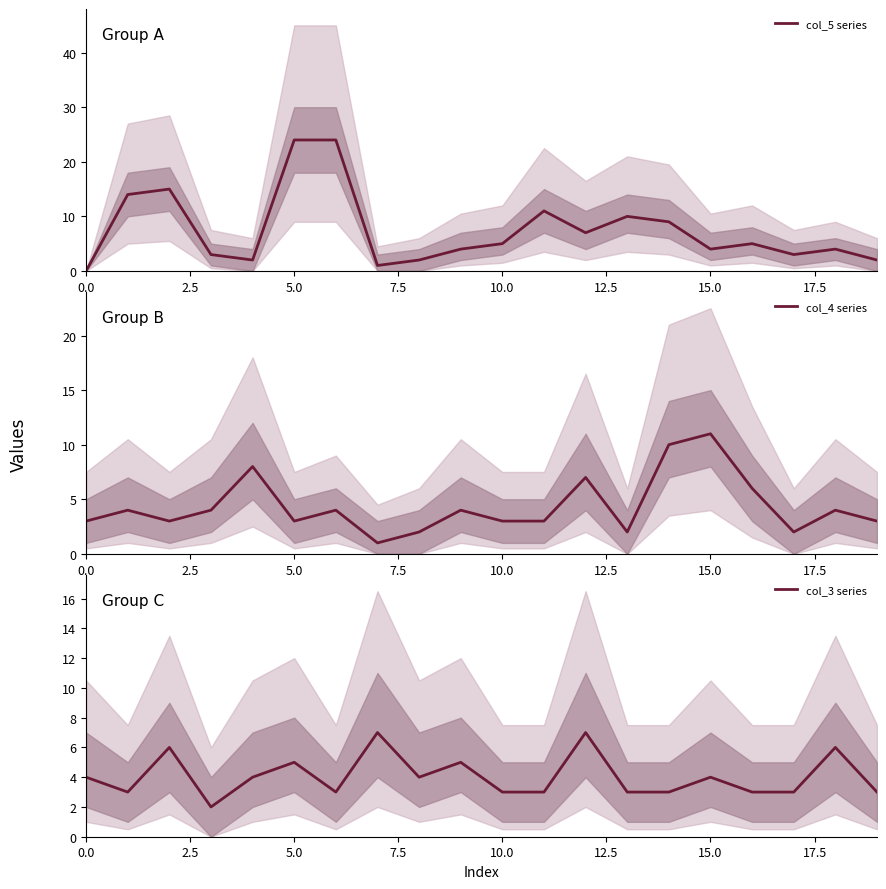

Reading left to right, what are all the values shown in this chart?

col_5 series: 0	14	15	3	2	24	24	1	2	4	5	11	7	10	9	4	5	3	4	2
col_4 series: 3	4	3	4	8	3	4	1	2	4	3	3	7	2	10	11	6	2	4	3
col_3 series: 4	3	6	2	4	5	3	7	4	5	3	3	7	3	3	4	3	3	6	3